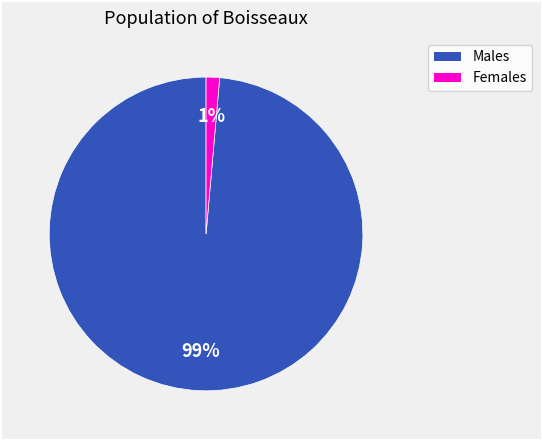

Count the number of slices in the pie.

2